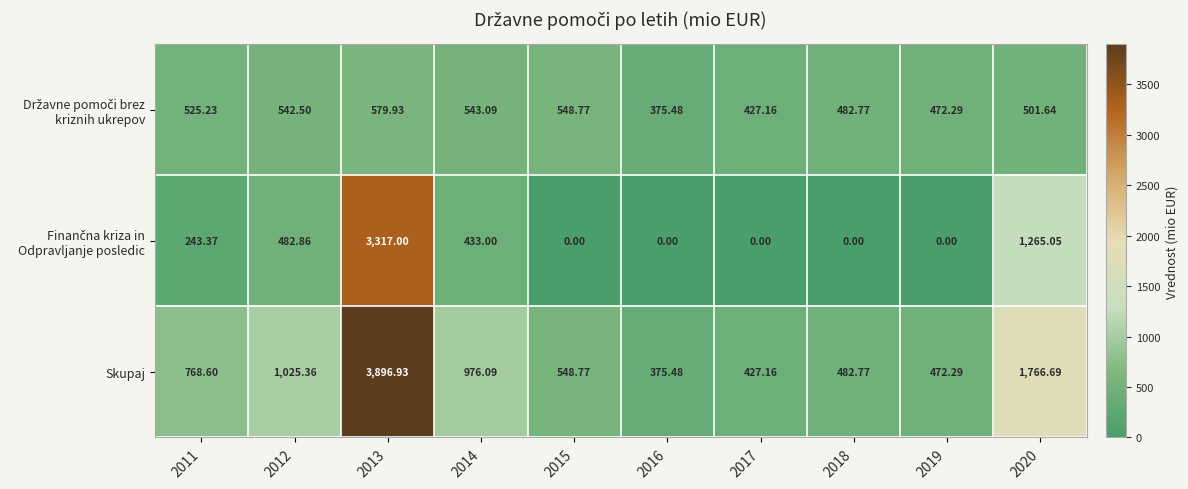

Which series has the largest range (max minus min)?

Skupaj